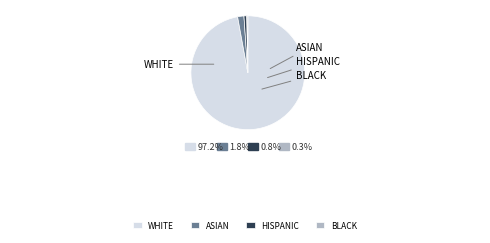

How much of the chart is everything except ?

98.7%